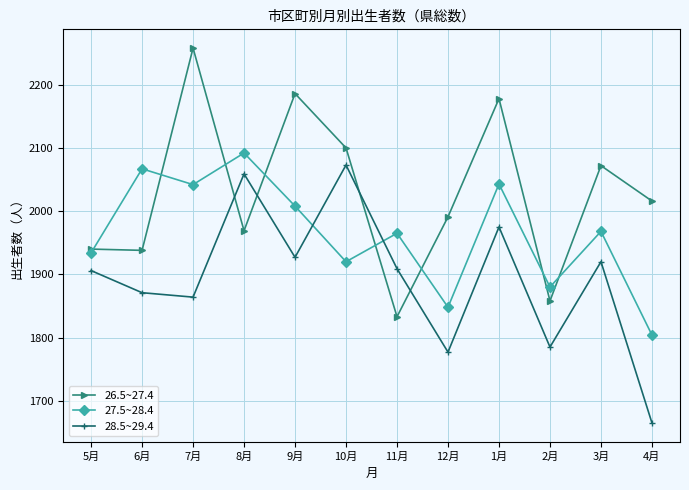

Which series ends up on top after the final intersection of 27.5~28.4 and 26.5~27.4?

26.5~27.4